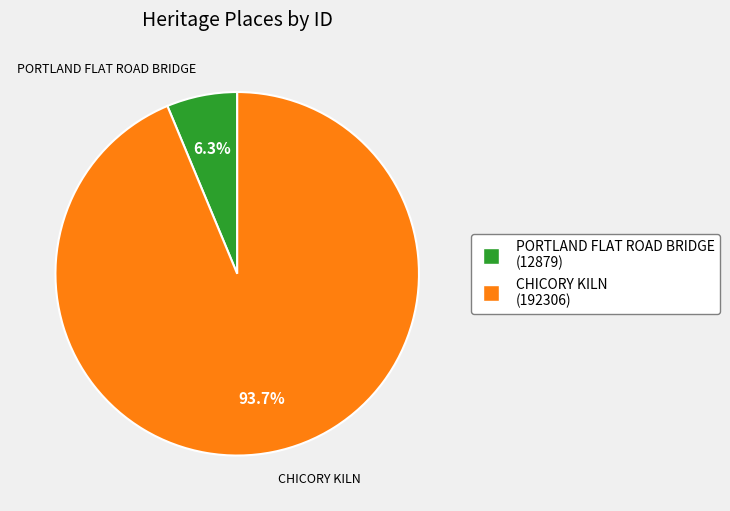

To the nearest percent, what is the average slice percentage?

50%